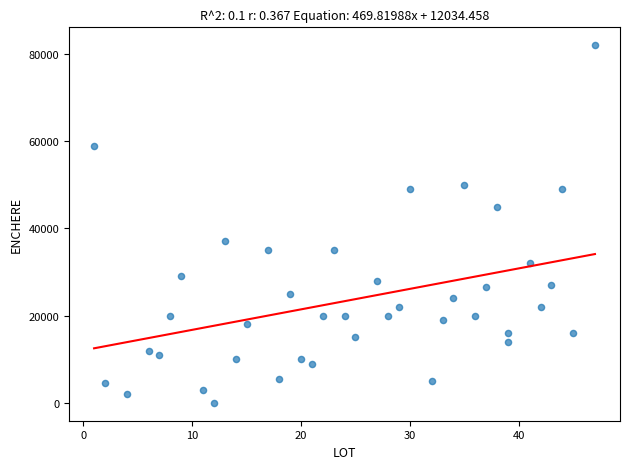

What is the range of X values (max minus min)?

46